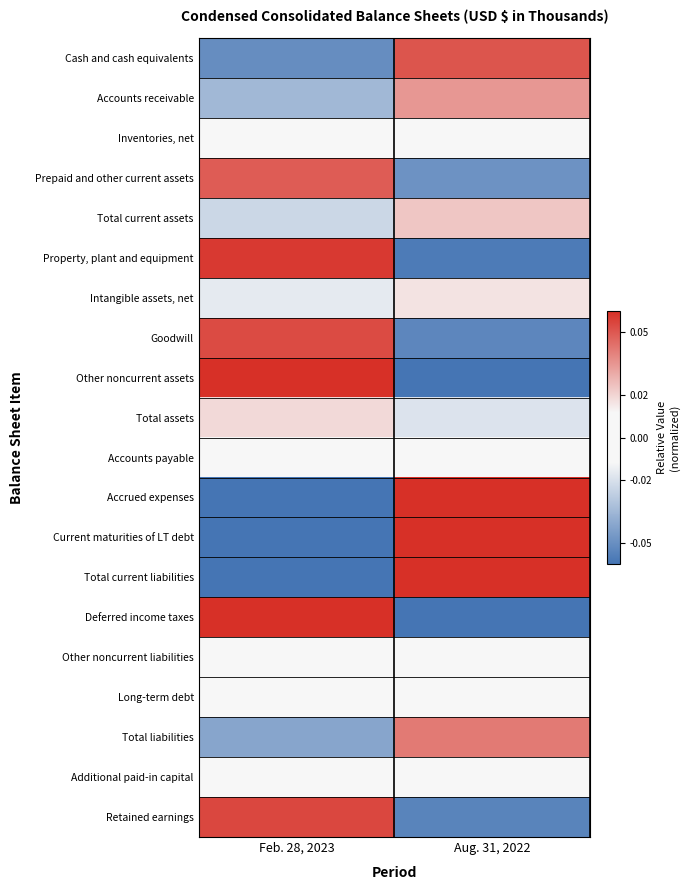

What is the maximum value shown in the chart?

0.2